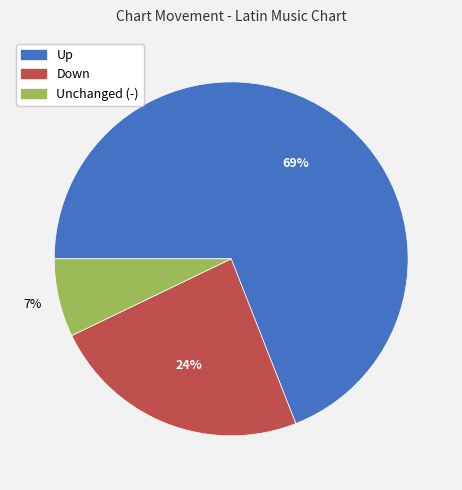

How many slices are in this pie chart?

3